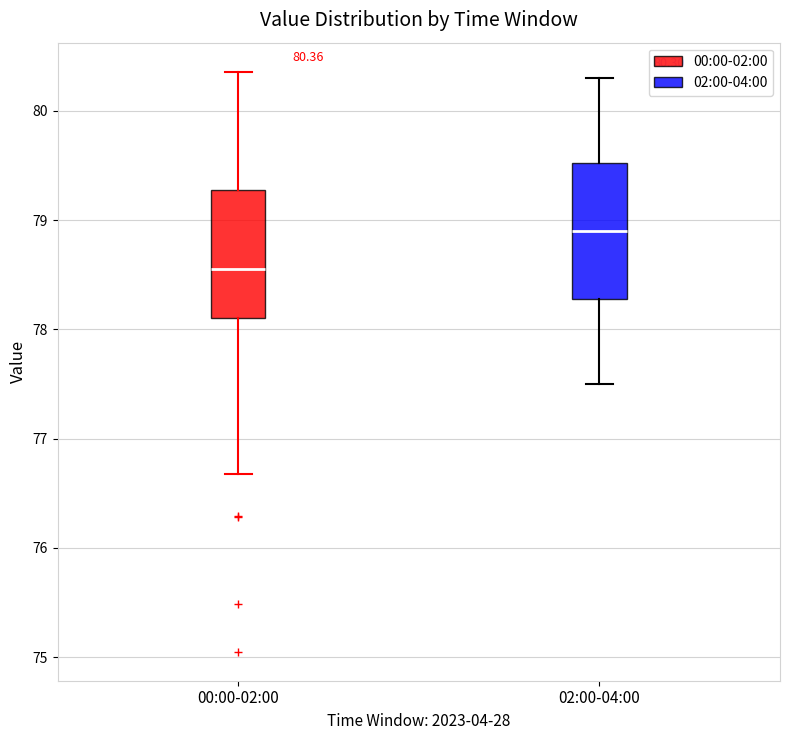

Which box has the lowest median line?

00:00-02:00